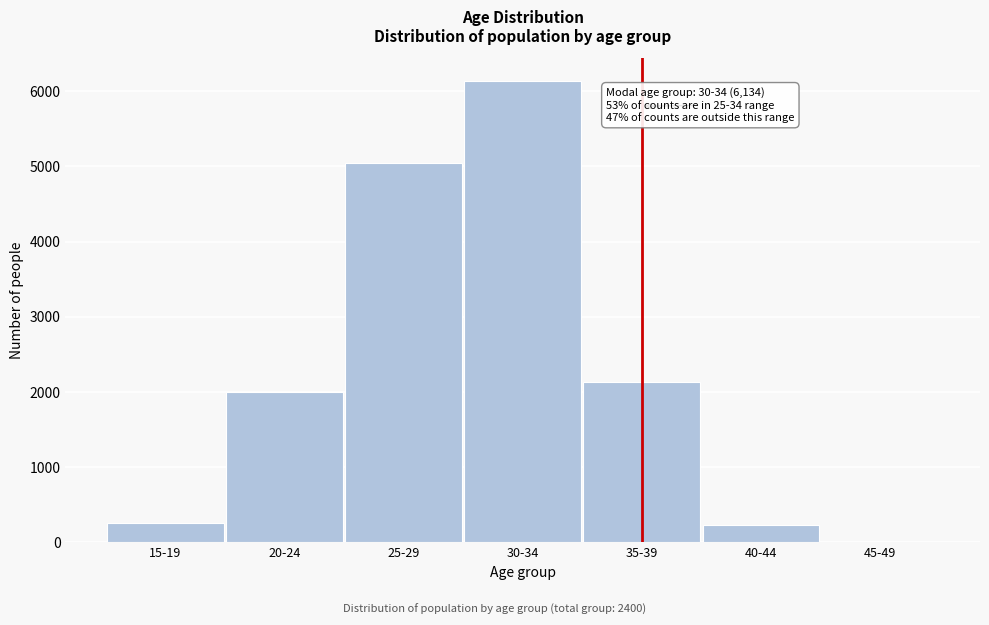

At which category does the chart reach its peak across all series?

30-34